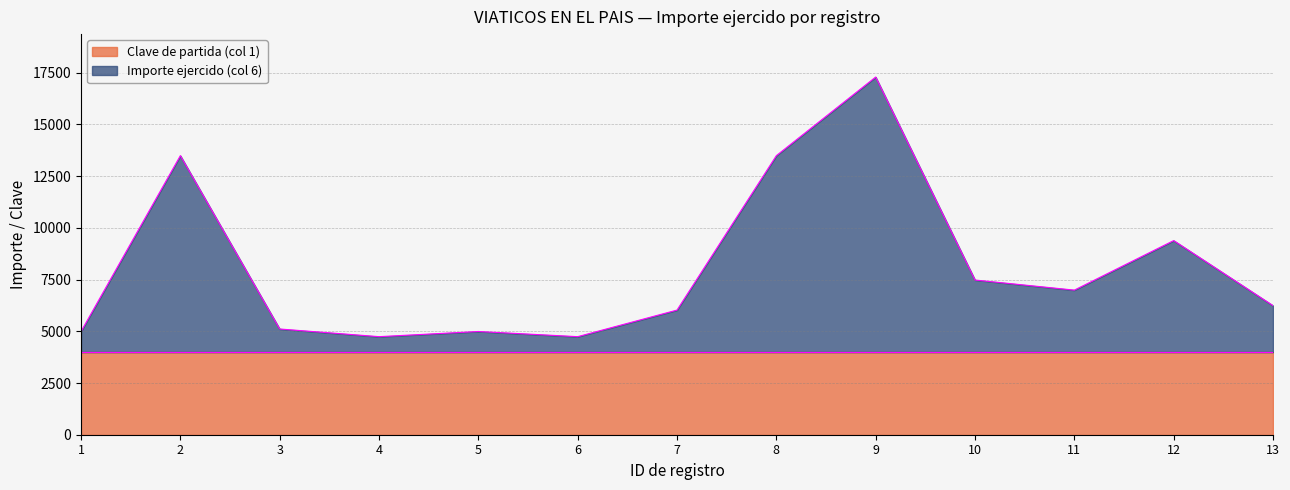

What is the greatest value displayed?

17290